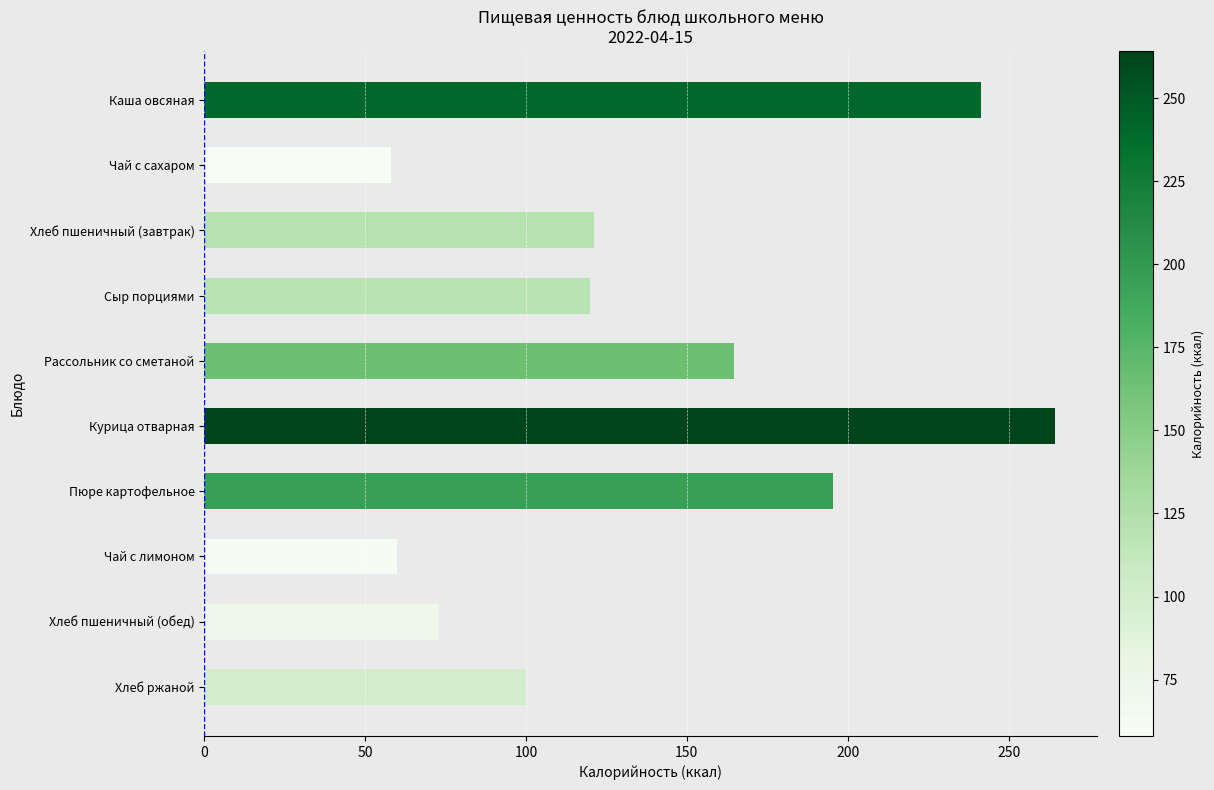

What is the approximate value at Сыр порциями?

120.0